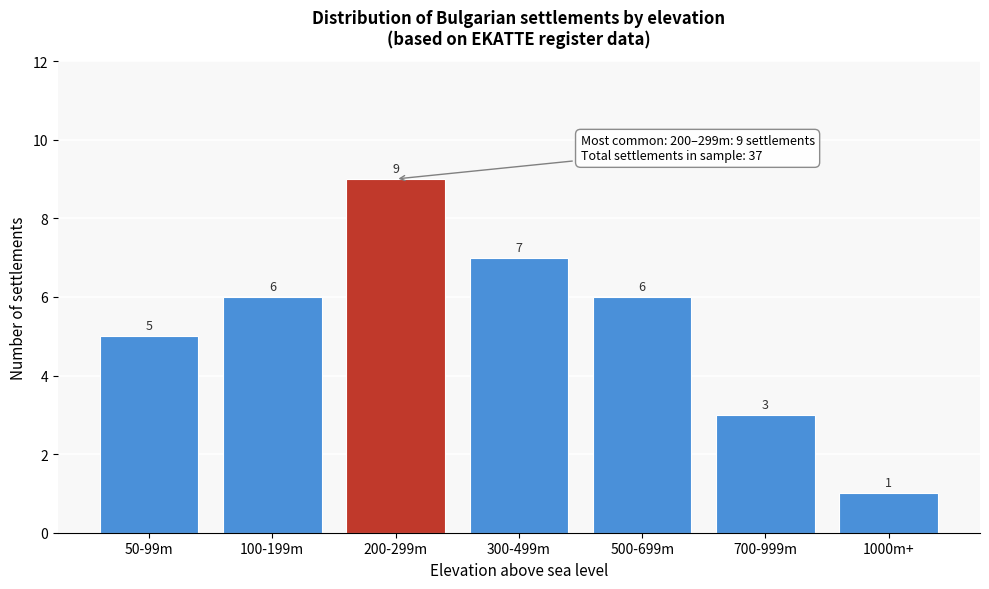

Reading left to right, extract all data points from this chart.

50-99m=5	100-199m=6	200-299m=9	300-499m=7	500-699m=6	700-999m=3	1000m+=1